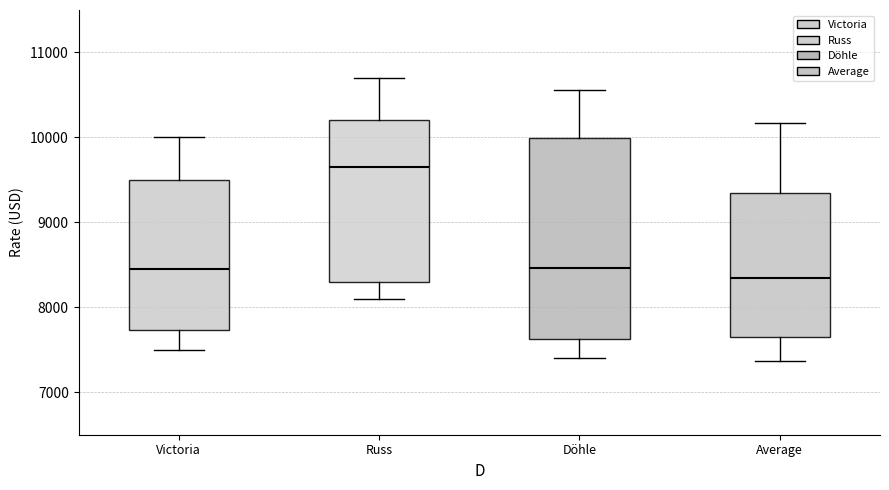

Reading left to right, transcribe this box plot: for each box, give where its median line is, the range the box spans, and where its two whiskers end, as read against the y-axis. The values are not printed on the chart, so give them approximately, as read against the axis.

Victoria: median 8500, box 7700 to 9500, whiskers 7500 to 10000
Russ: median 9700, box 8300 to 10200, whiskers 8100 to 10700
Döhle: median 8500, box 7600 to 10000, whiskers 7400 to 10600
Average: median 8300, box 7700 to 9300, whiskers 7400 to 10200